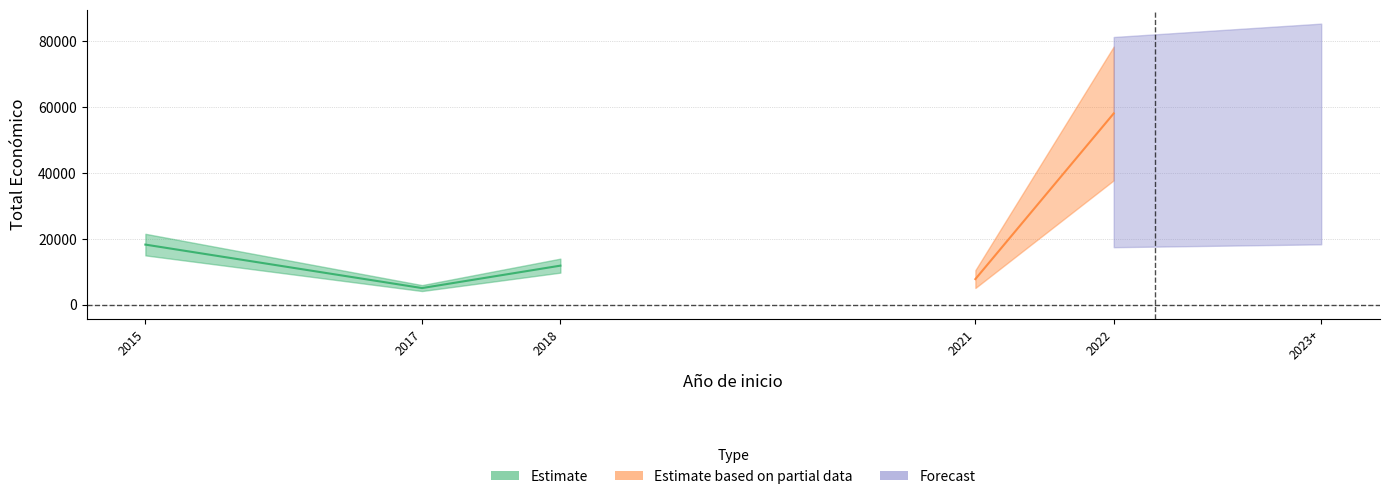

Does the chart display data point markers on the line(s)?

No